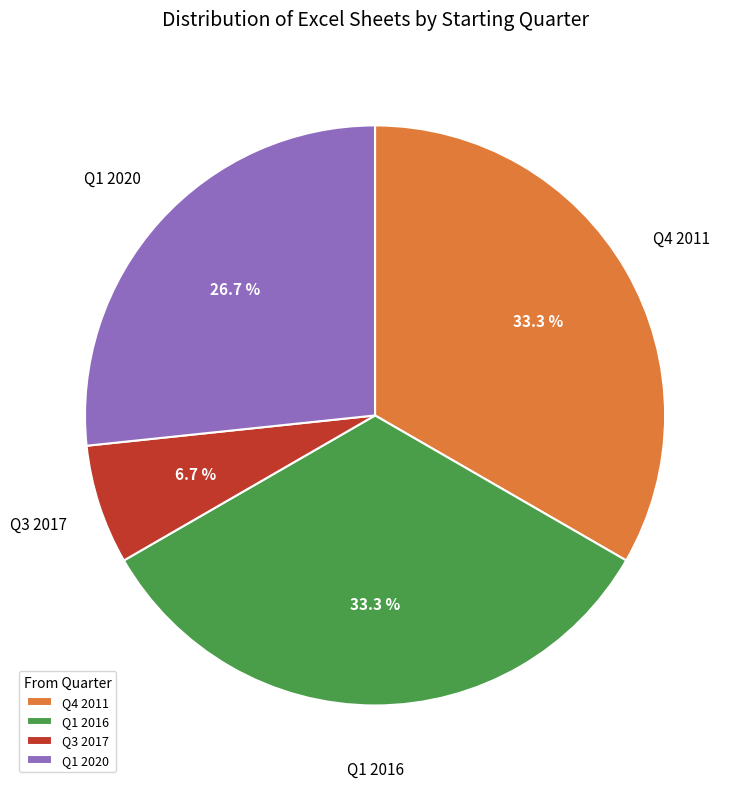

Is it true that Q3 2017 is 1% of the pie?

False